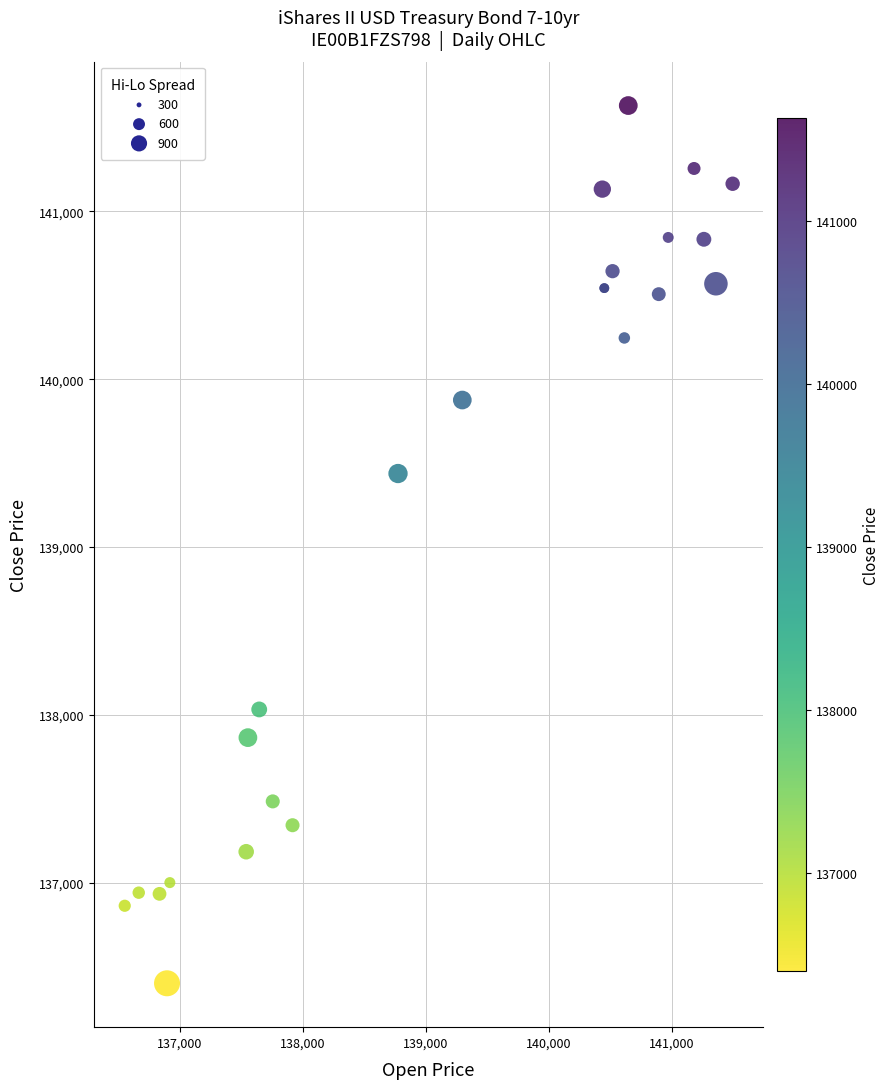

What Y value in the scatter plot is closest to 139015?

139438